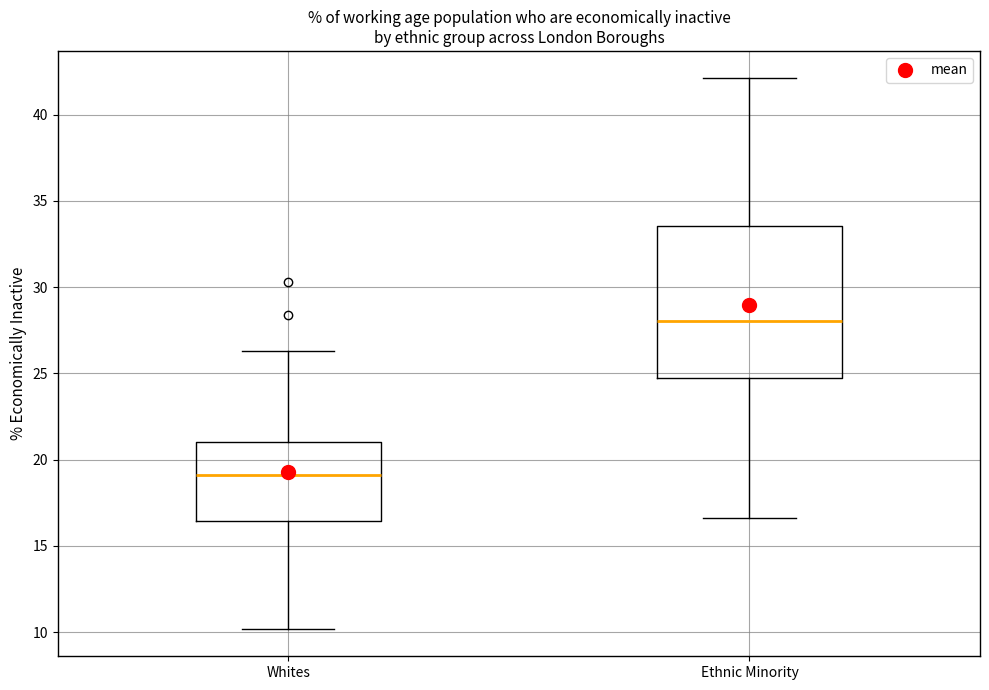

Where does the upper whisker of the box for Whites end on the y-axis? The values are not printed on the chart, so give them approximately, as read against the axis.

26.5